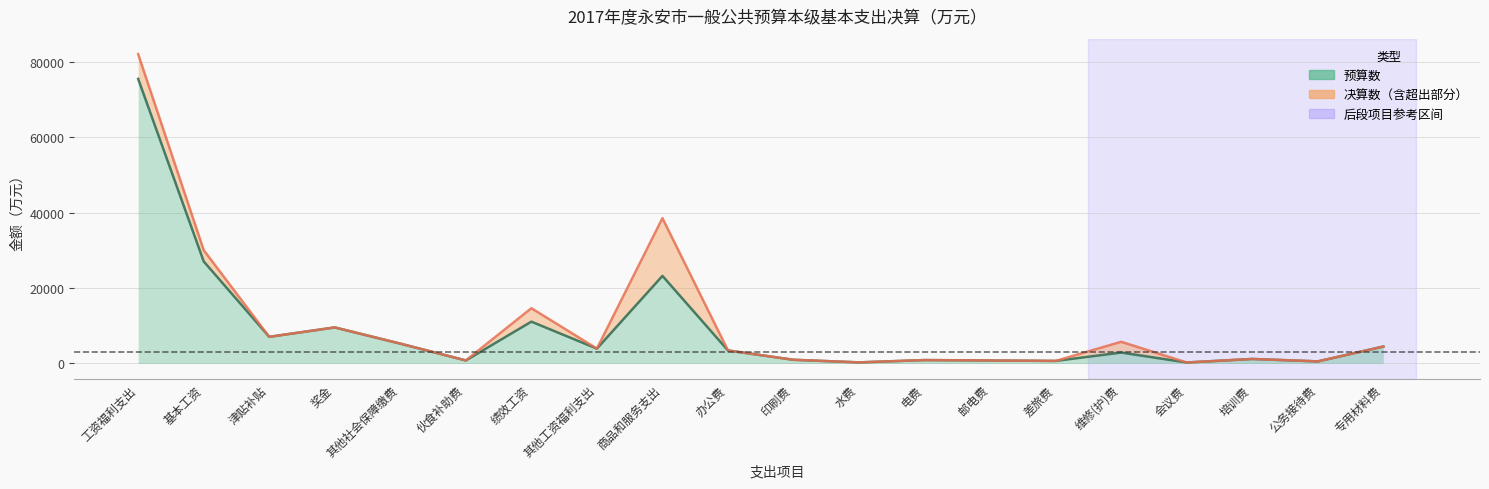

How many series are shown in this chart?

2